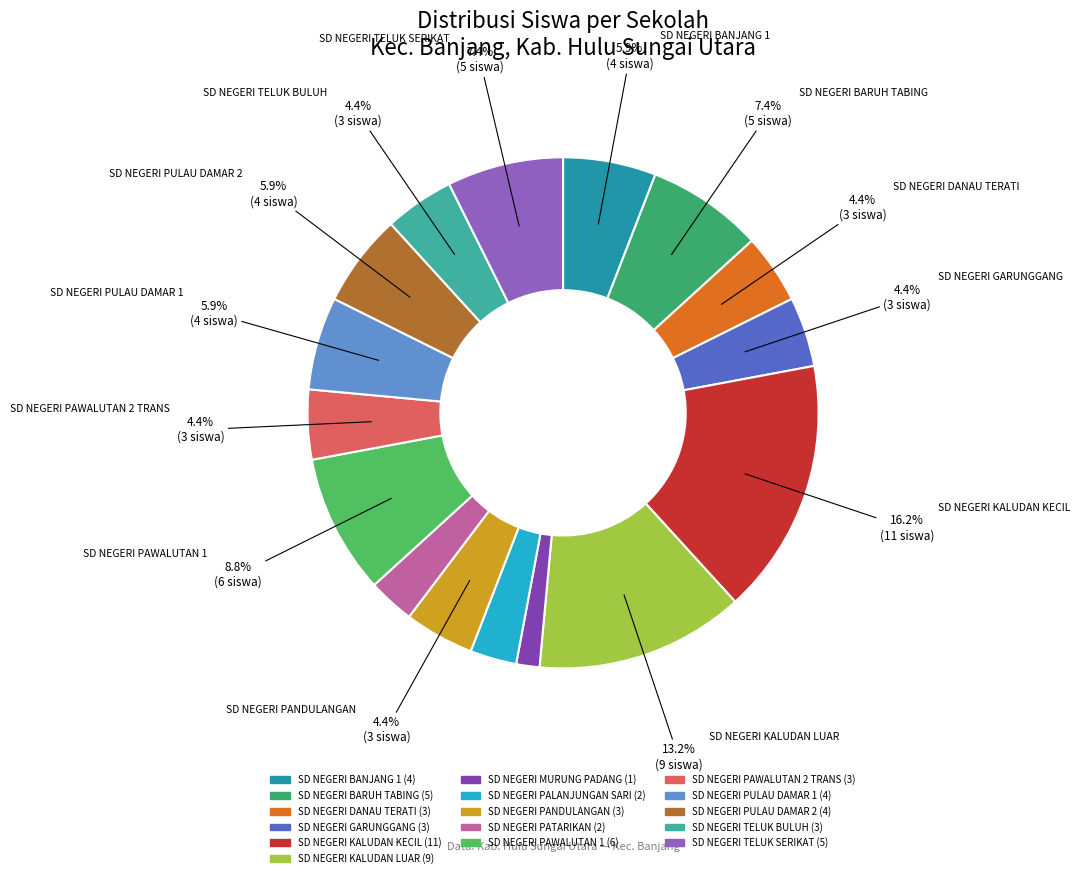

To the nearest percent, what percentage of the pie is SD NEGERI KALUDAN KECIL?

16%